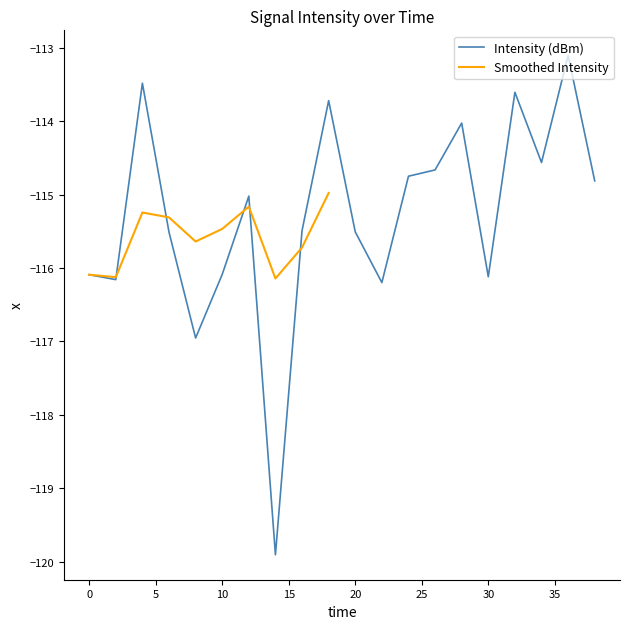

How many interior local peaks (higher than both neighbors) does the data have?

6